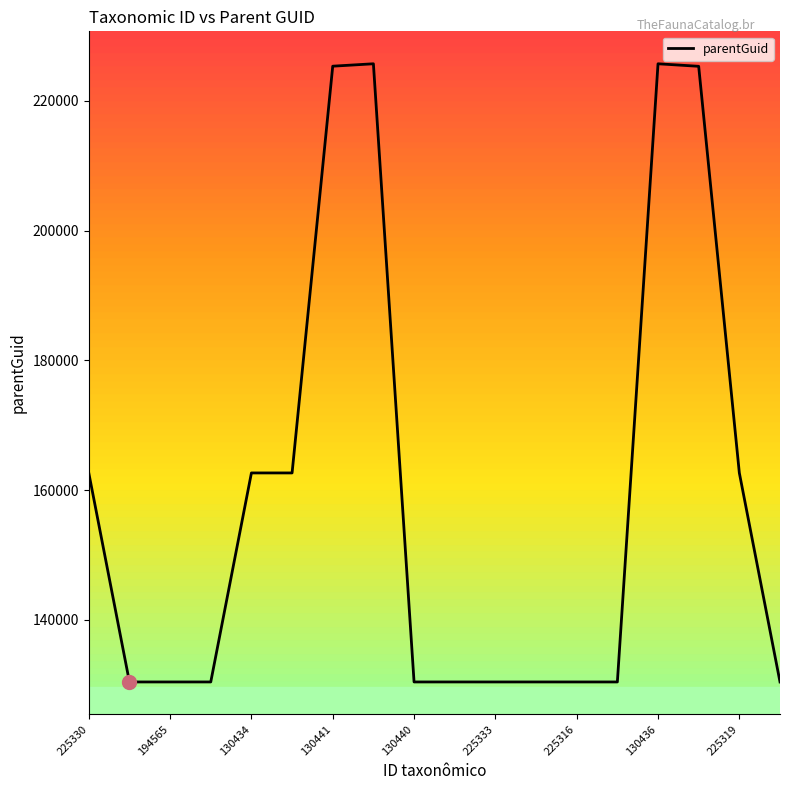

What is the greatest value displayed?

225705